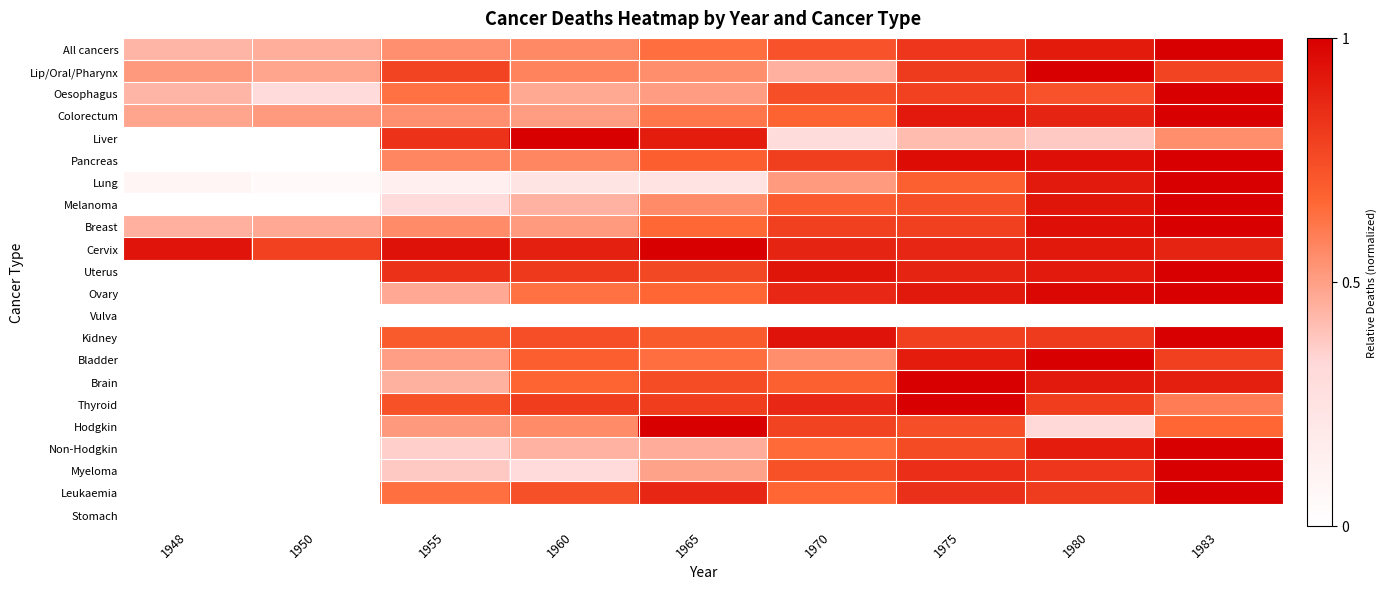

Which category has the lowest value across all series?

1948